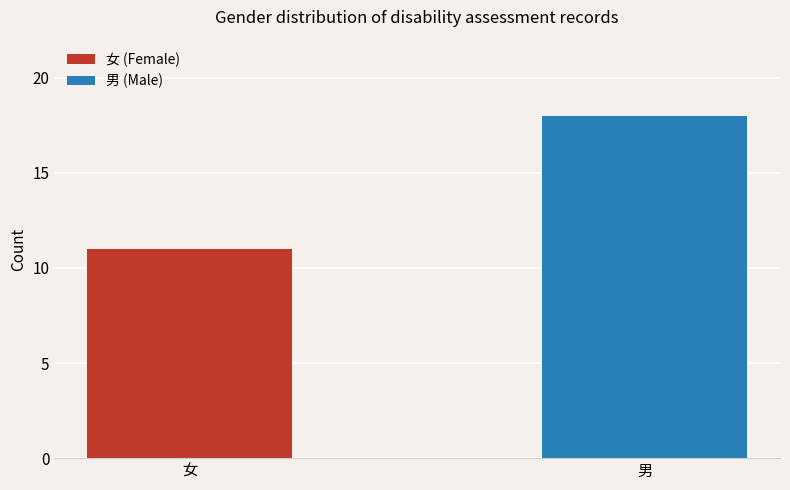

Approximately how many times larger is the value at 男 compared to 女?

1.6